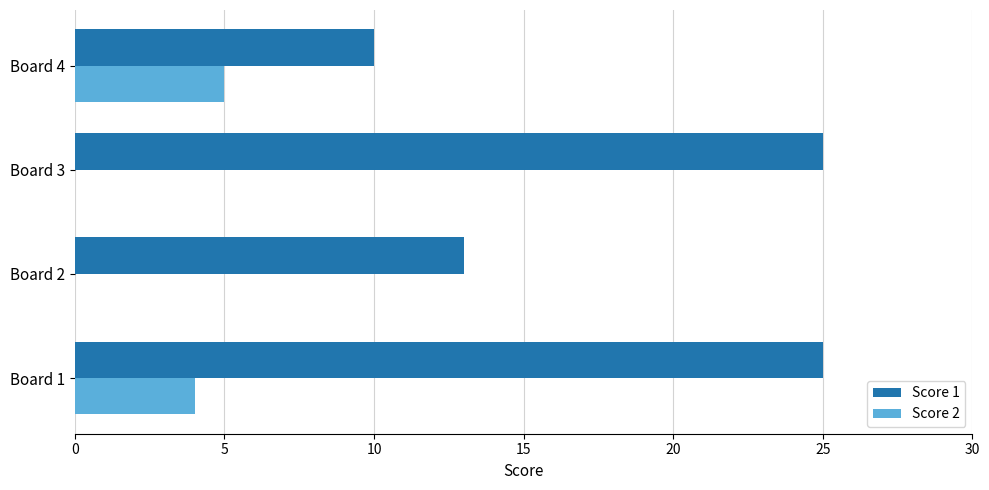

Which series changed the most between Board 1 and Board 2?

Score 1